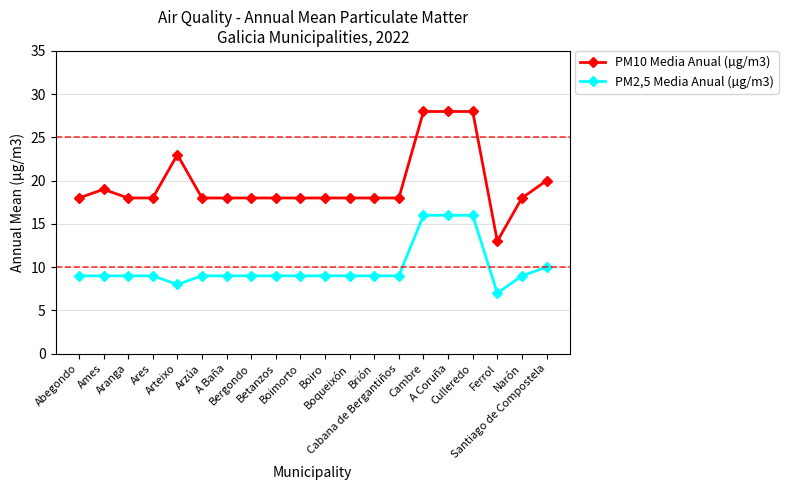

What is the average value of the PM2,5 Media Anual (µg/m3) series?

10